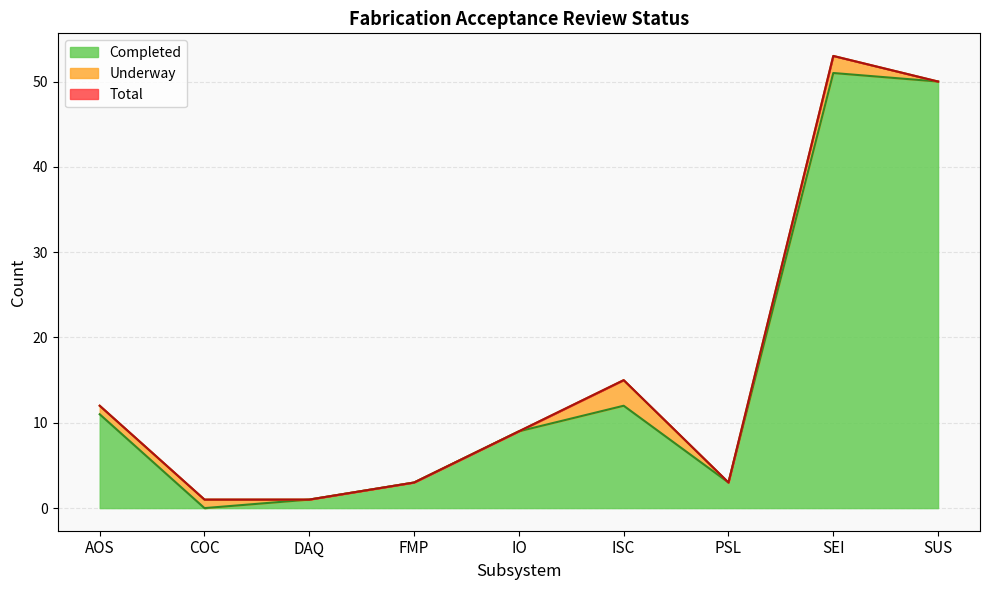

What is the value of the Total point at the 4th from the left?

3